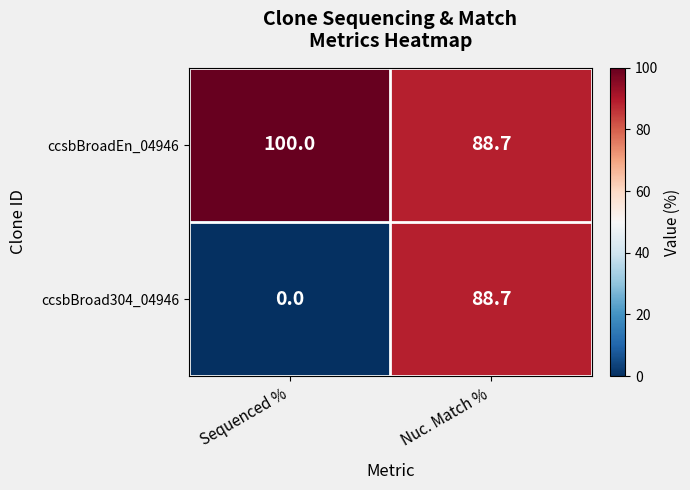

What is the difference between the maximum and minimum values in the ccsbBroad304_04946 series?

88.7